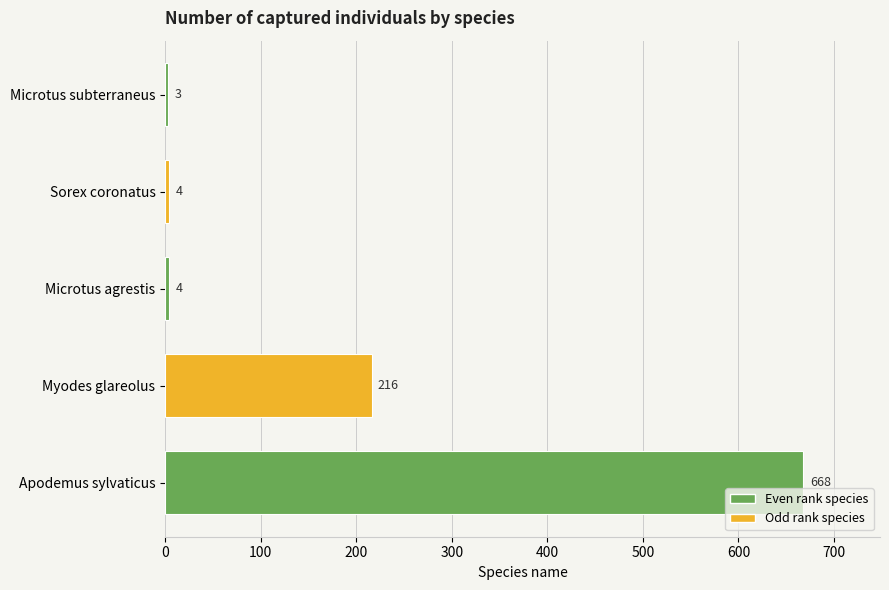

What is the change in value from Apodemus sylvaticus to Microtus agrestis?

-664